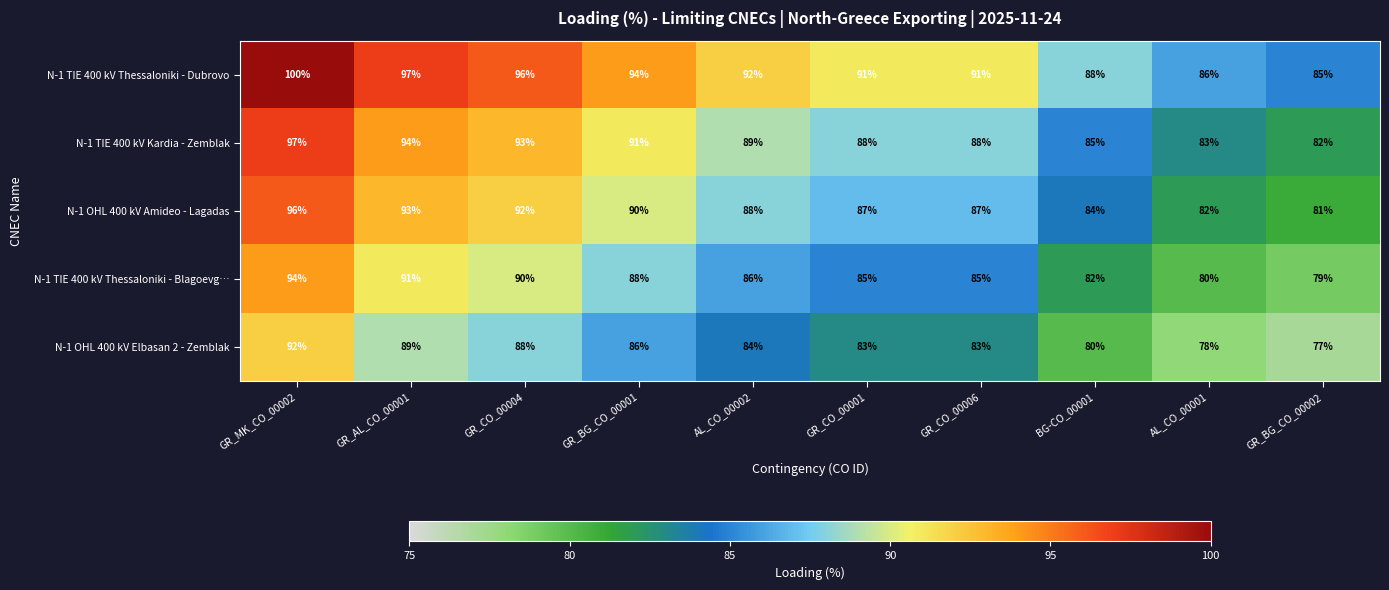

Count the number of data series in this chart.

5